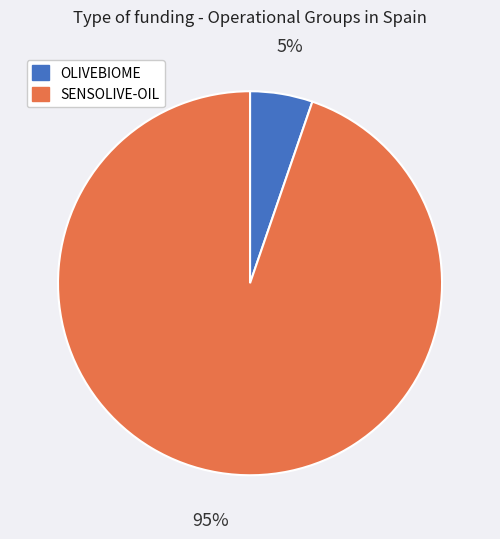

Is there a majority slice in this chart?

Yes